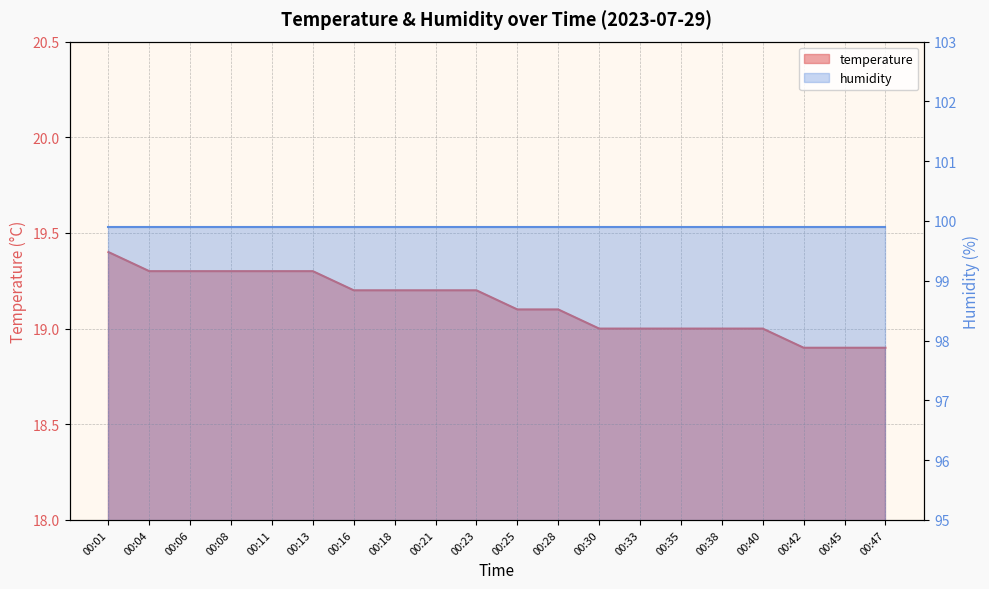

What is the value of the 14th point from the left?

19.0